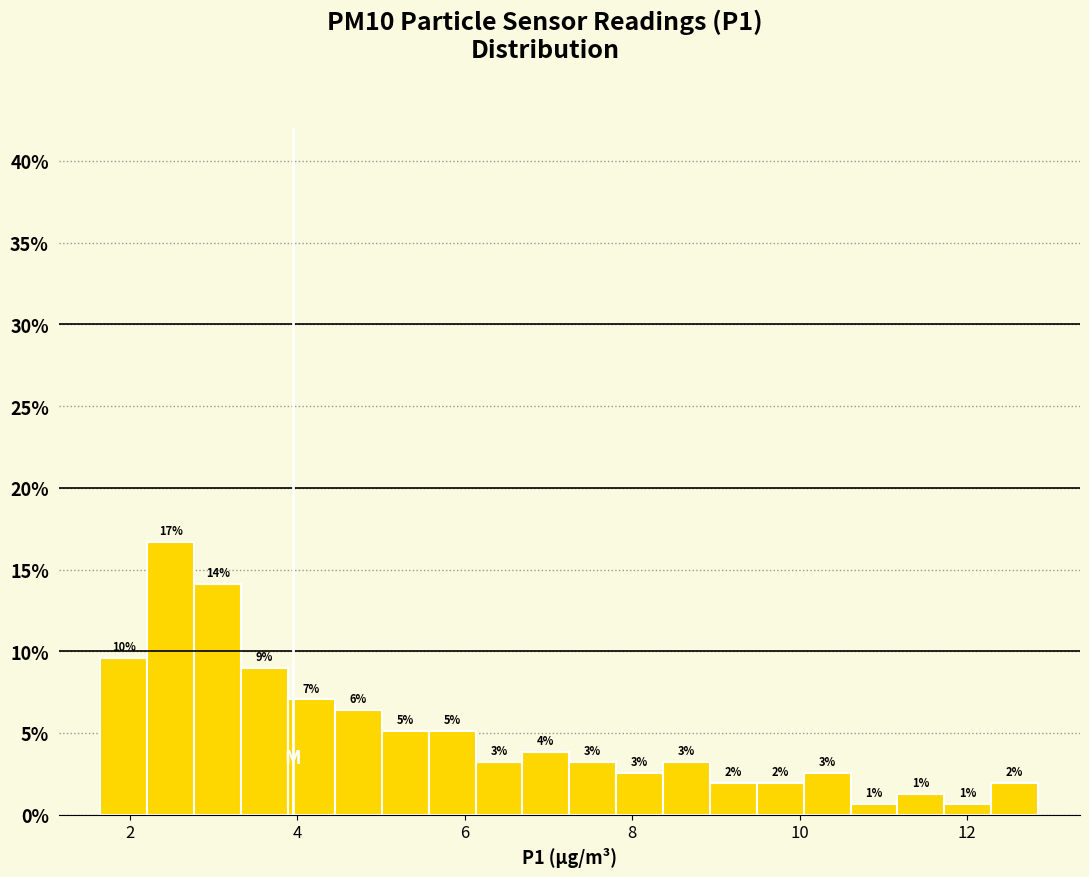

Read against the x-axis, roughly where is the centre of the tallest bar?

2.4